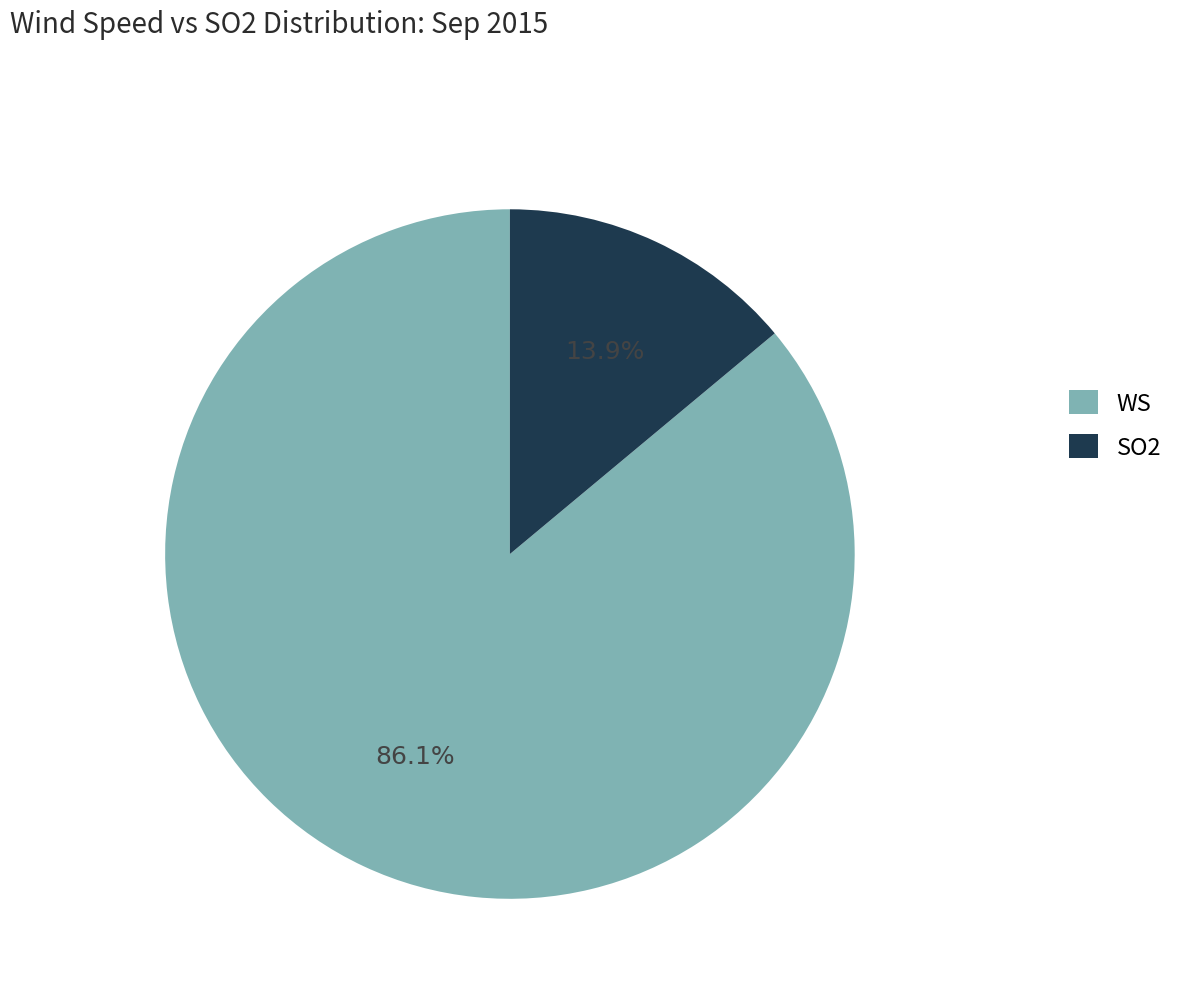

Rank the categories by value from highest to lowest.

WS, SO2